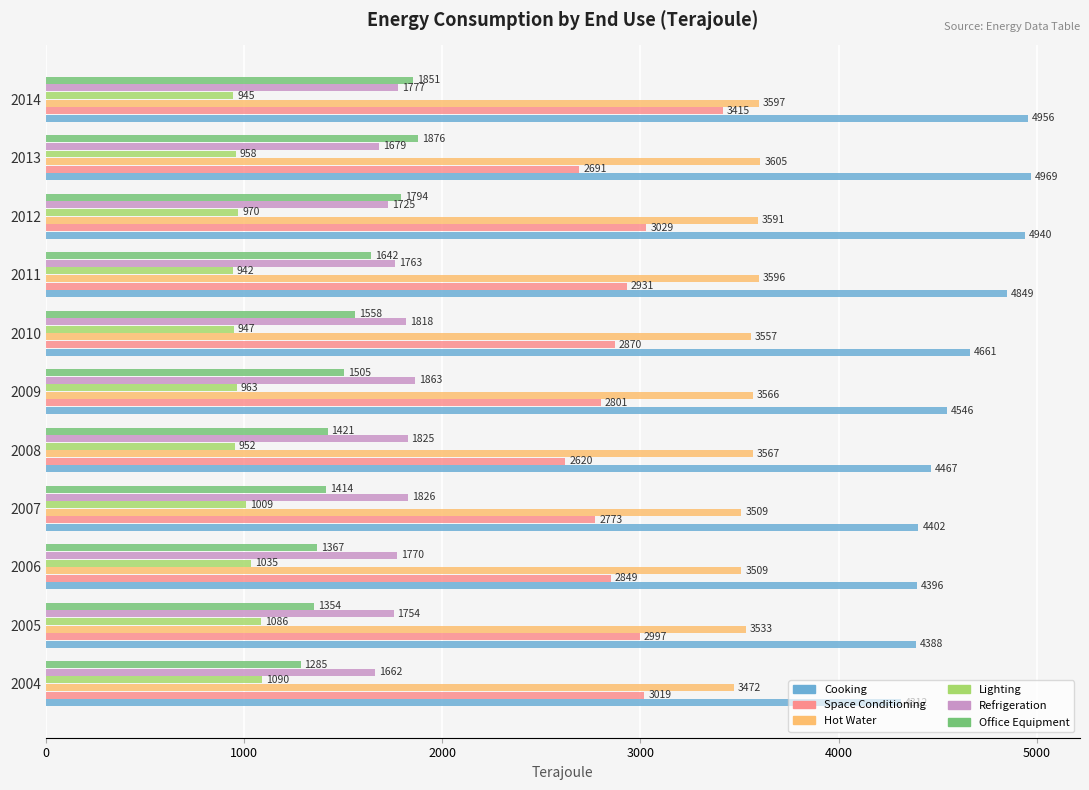

What is the spread (max minus min) of values at 2013?

4011